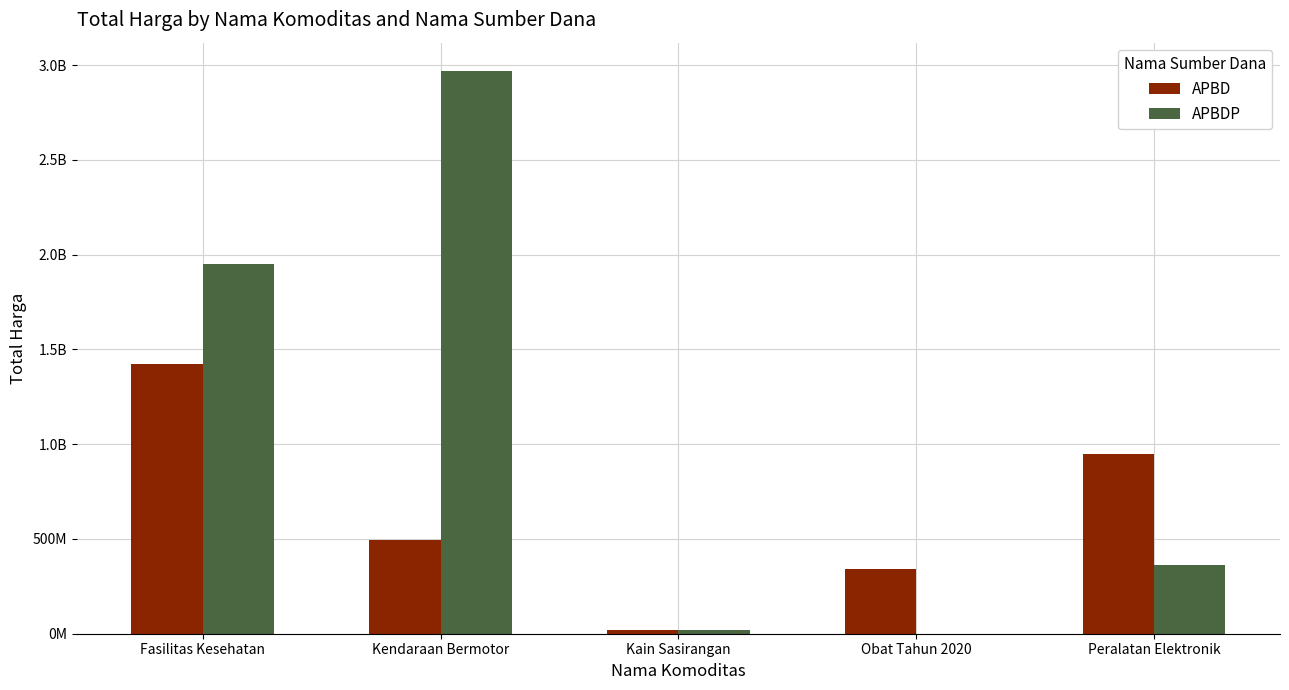

What is the value of the APBDP bar at the 1st from the left?

1953327940